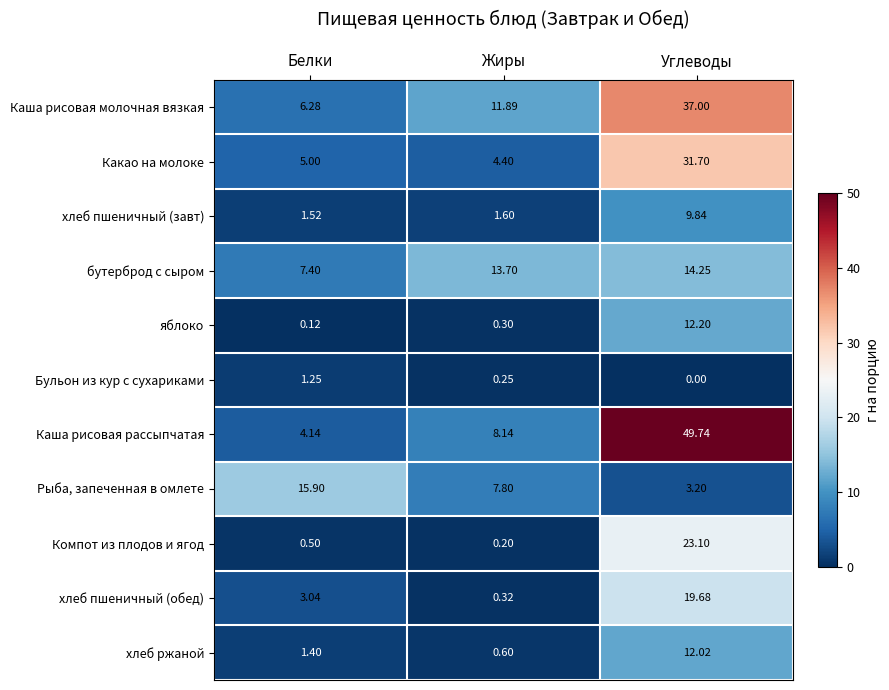

Rank the series at Жиры from highest to lowest value.

бутерброд с сыром, Каша рисовая молочная вязкая, Каша рисовая рассыпчатая, Рыба, запеченная в омлете, Какао на молоке, хлеб пшеничный (завт), хлеб ржаной, хлеб пшеничный (обед), яблоко, Бульон из кур с сухариками, Компот из плодов и ягод